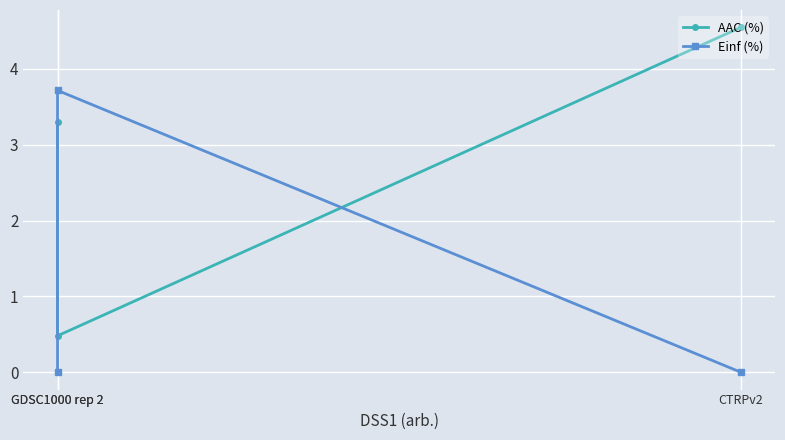

What is the approximate value of AAC (%) at CTRPv2?

4.5